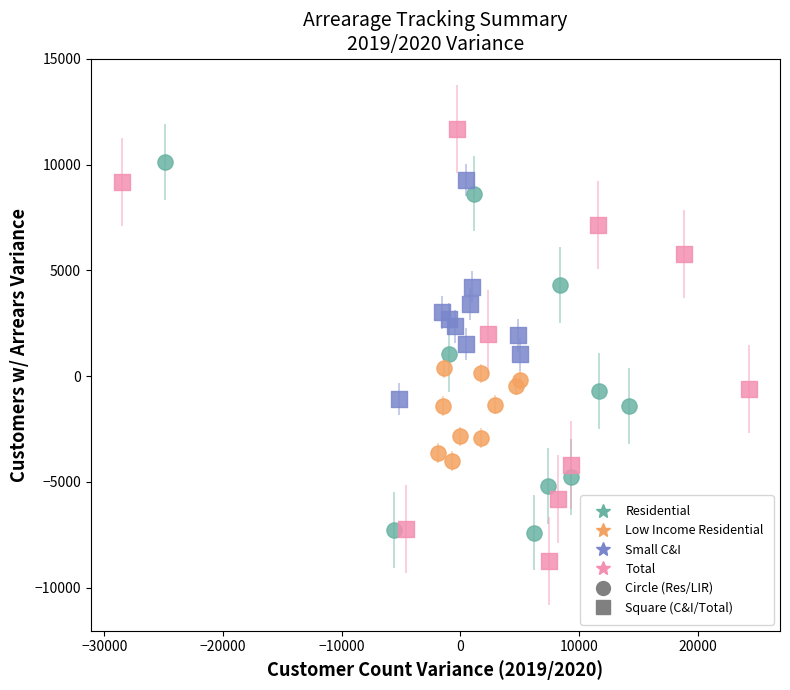

Which series has the widest spread of Y values?

Total